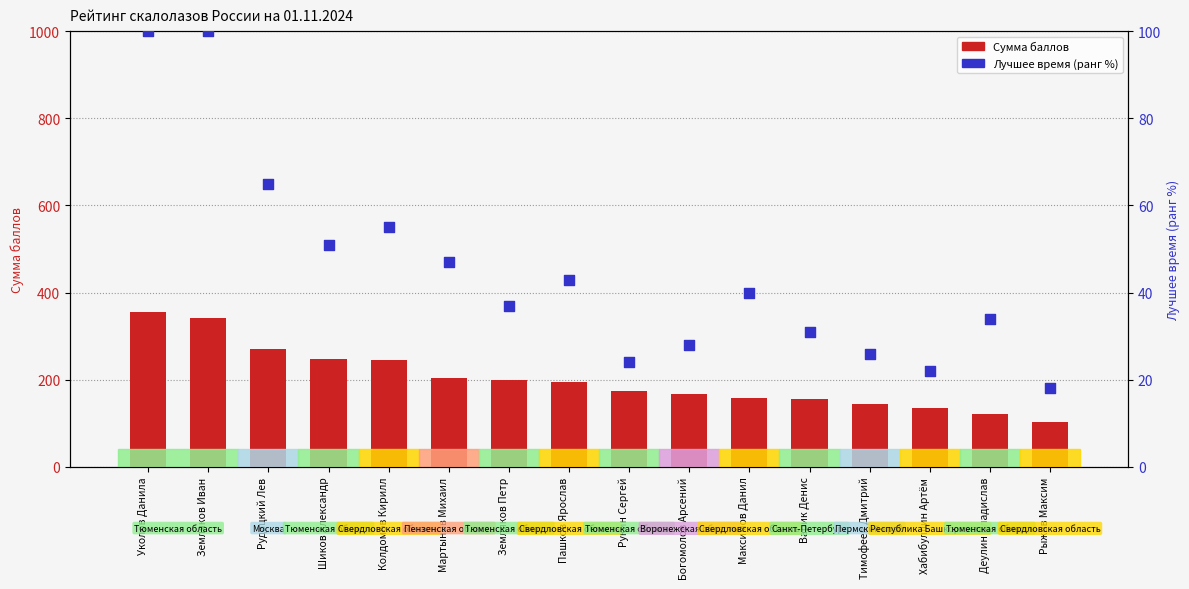

What are all the series names shown in the legend?

Сумма баллов, Лучшее время (ранг)